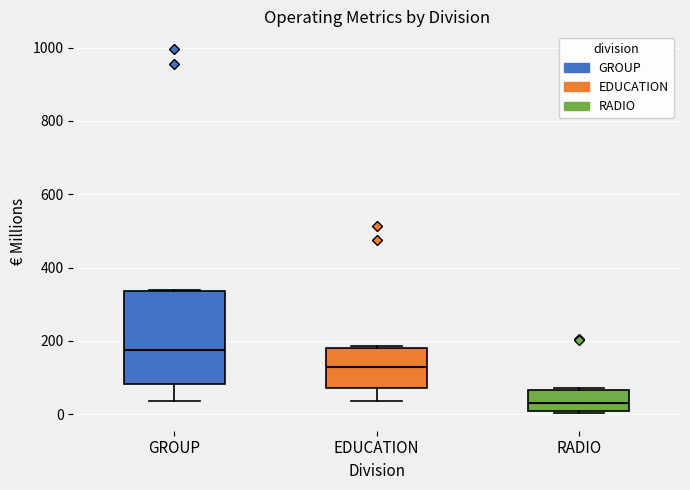

Which box is the tallest, from its lower edge to its upper edge?

GROUP